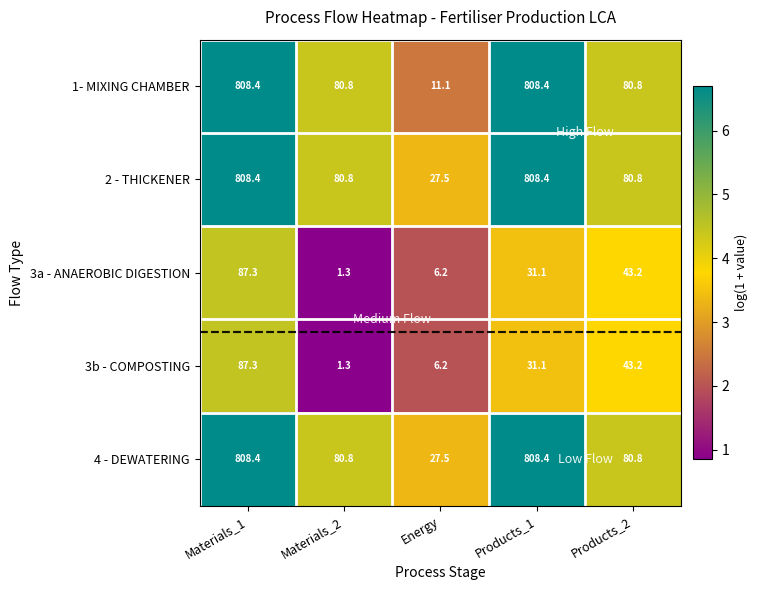

True or false: 3b - COMPOSTING has a value of 1.6 at Energy.

False